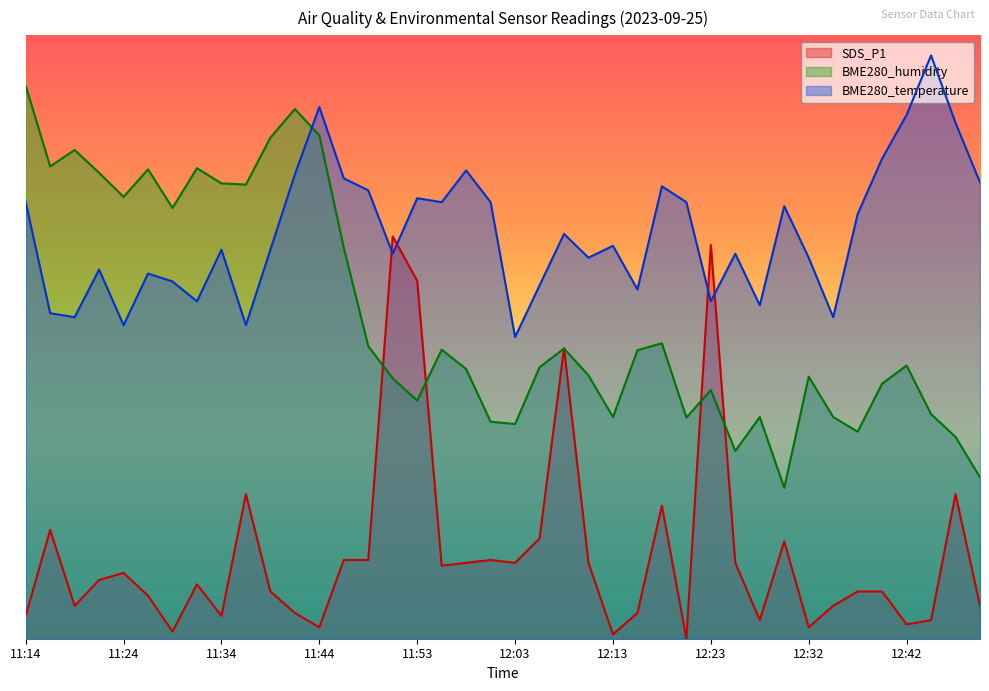

At which category does BME280_humidity reach its first local valley?

11:17